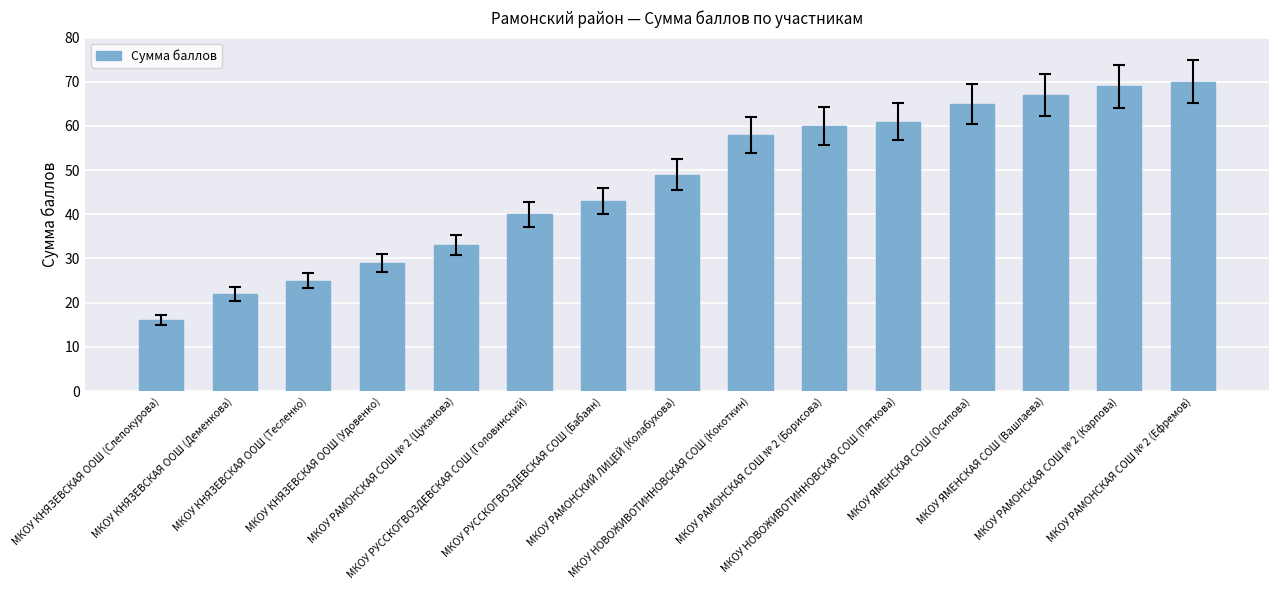

Does the chart contain stacked bars?

No